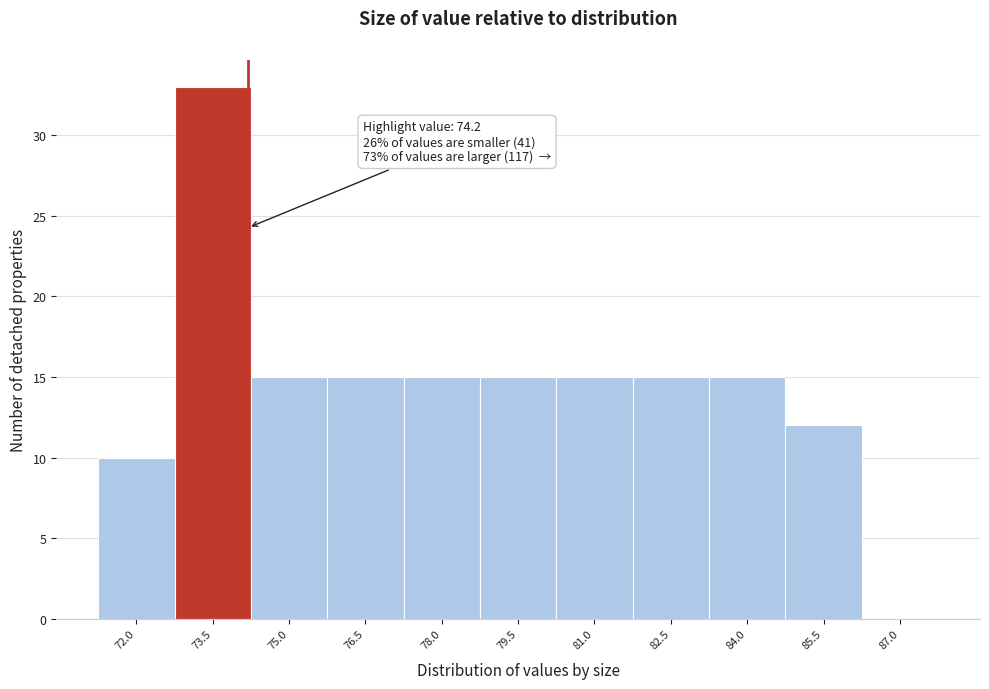

Over which range of the x-axis is the bar tallest?

72.75 to 74.25